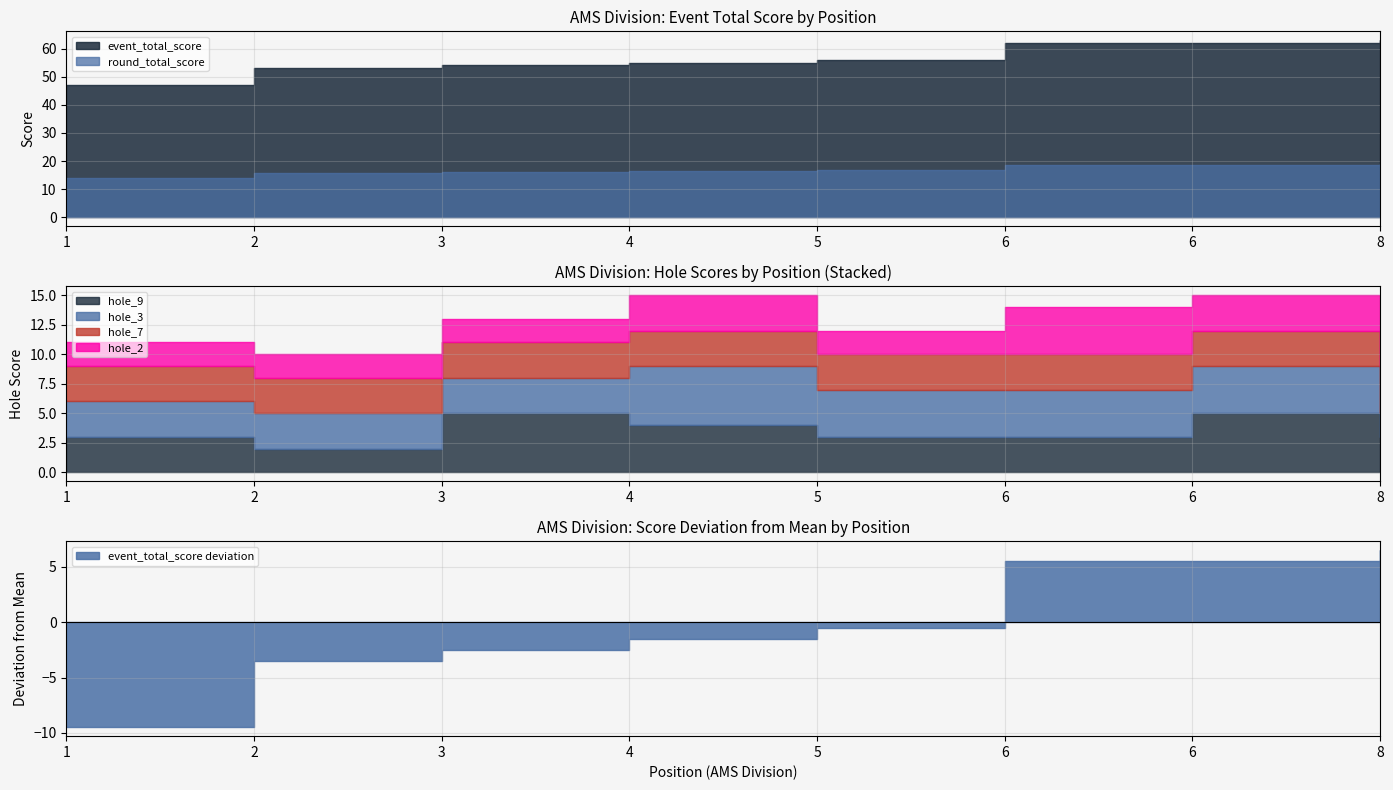

Read the hole_2 value at 1.

2